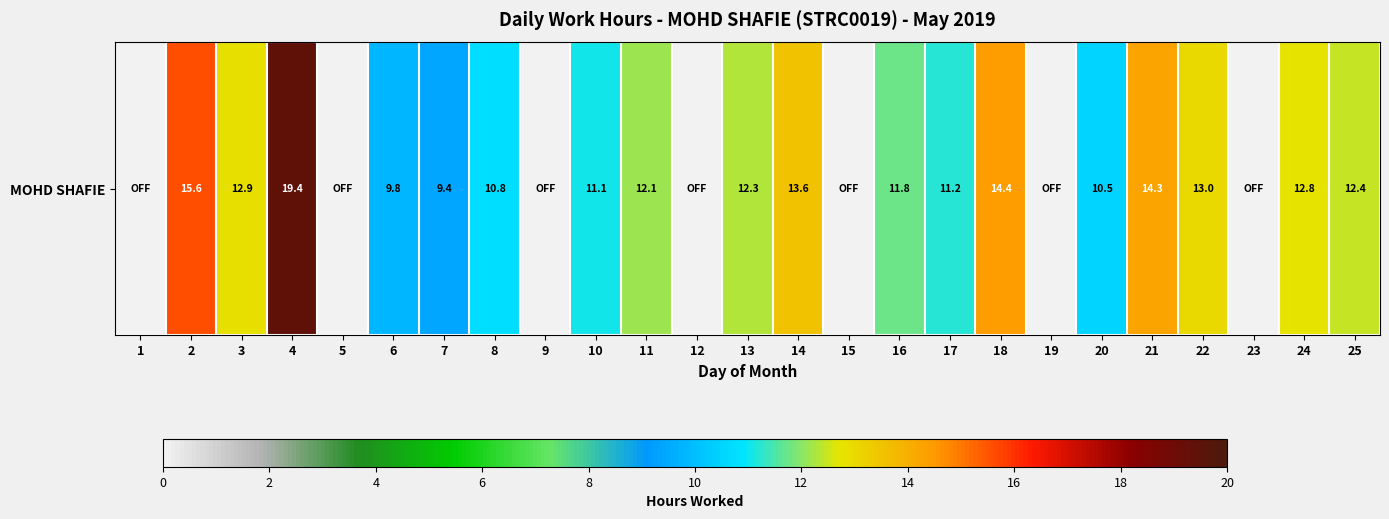

Read the value at 17.

11.2